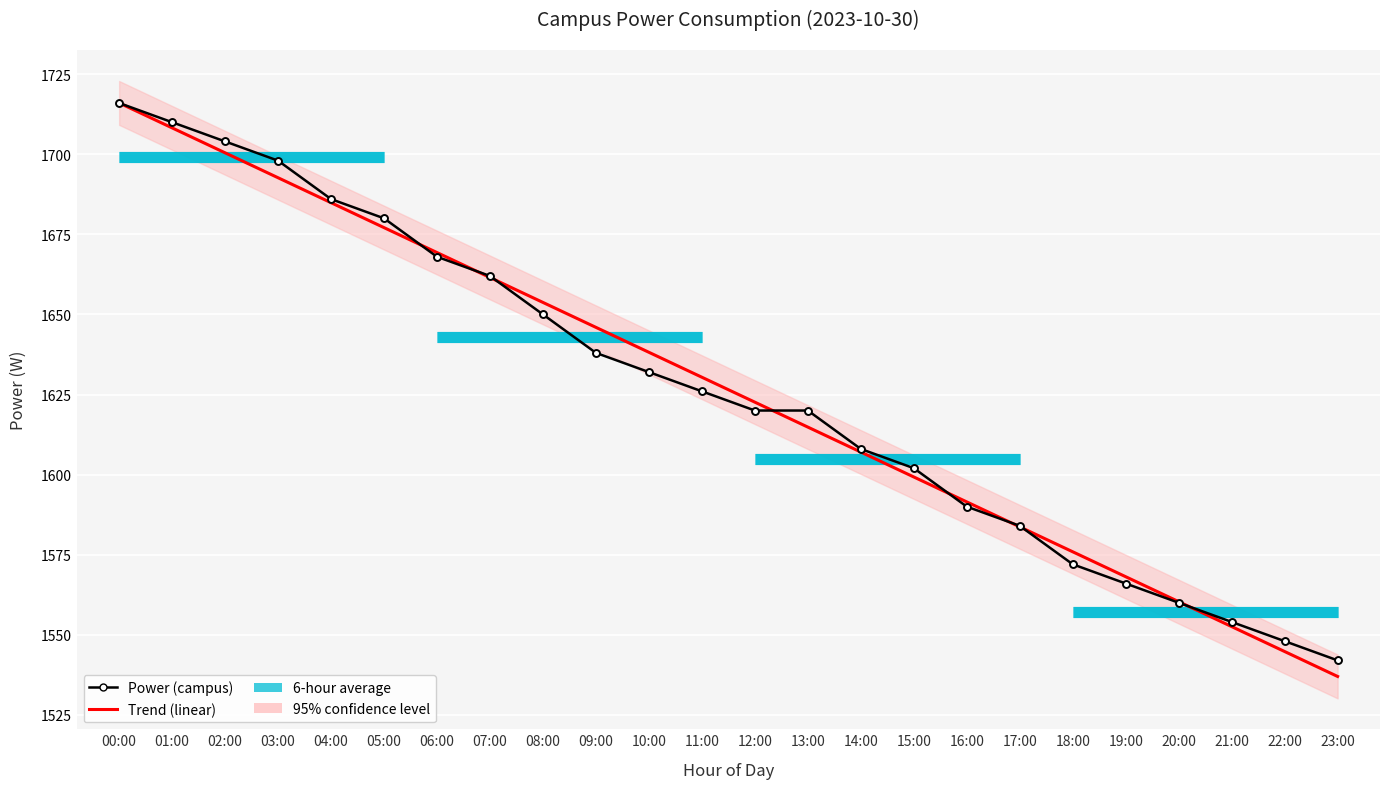

True or false: Trend (linear) has more than 2 interior local peaks.

False